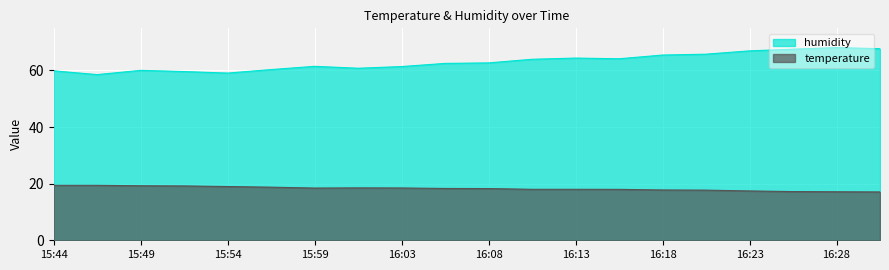

How many interior local peaks does the humidity series have?

4